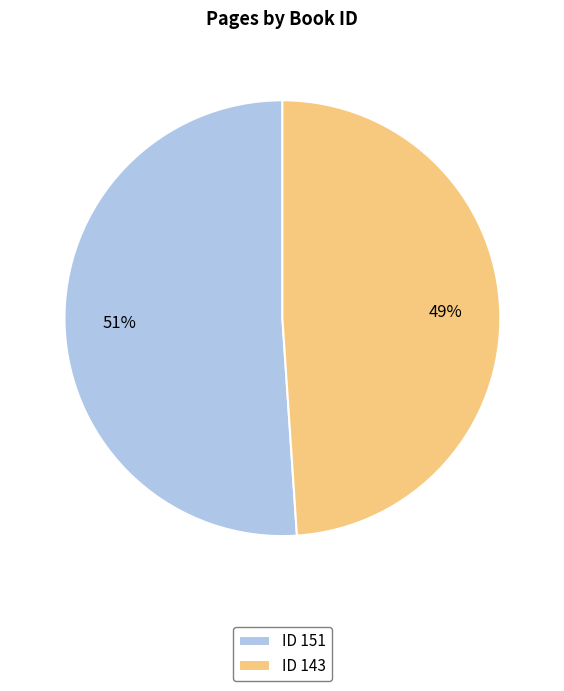

Count the number of slices in the pie.

2